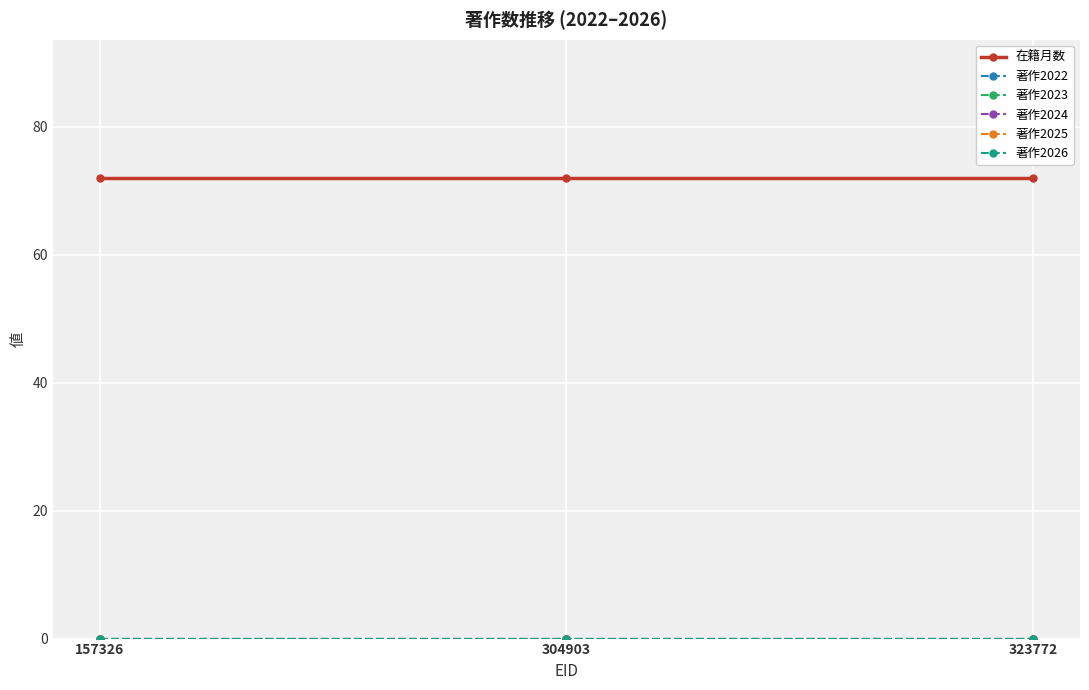

Reading left to right, list all the values displayed in this chart.

在籍月数: 157326=72	304903=72	323772=72
著作2022: 157326=0	304903=0	323772=0
著作2023: 157326=0	304903=0	323772=0
著作2024: 157326=0	304903=0	323772=0
著作2025: 157326=0	304903=0	323772=0
著作2026: 157326=0	304903=0	323772=0